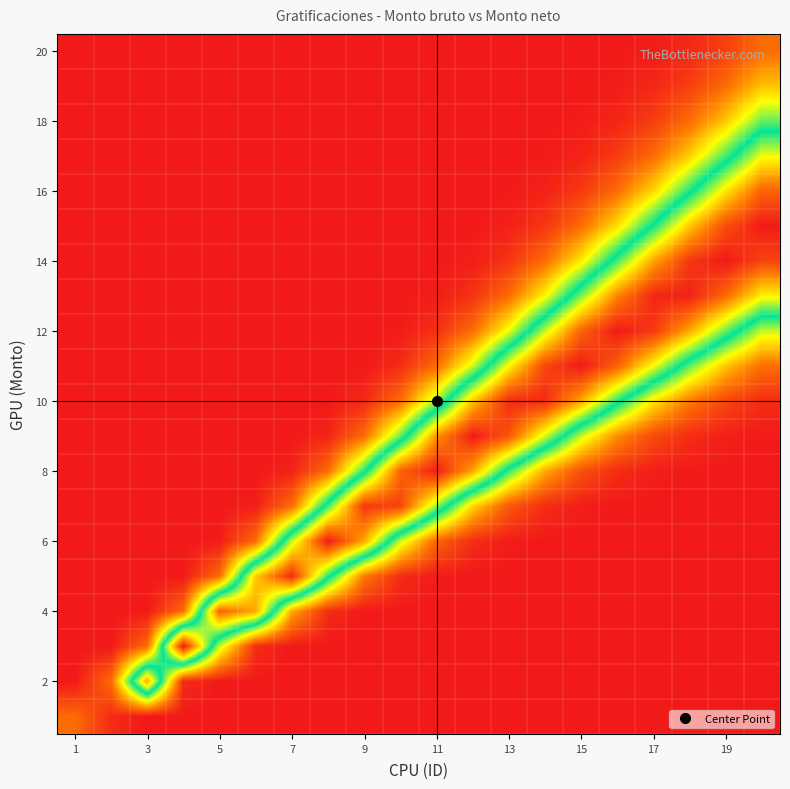

How many data points does each series have?

20